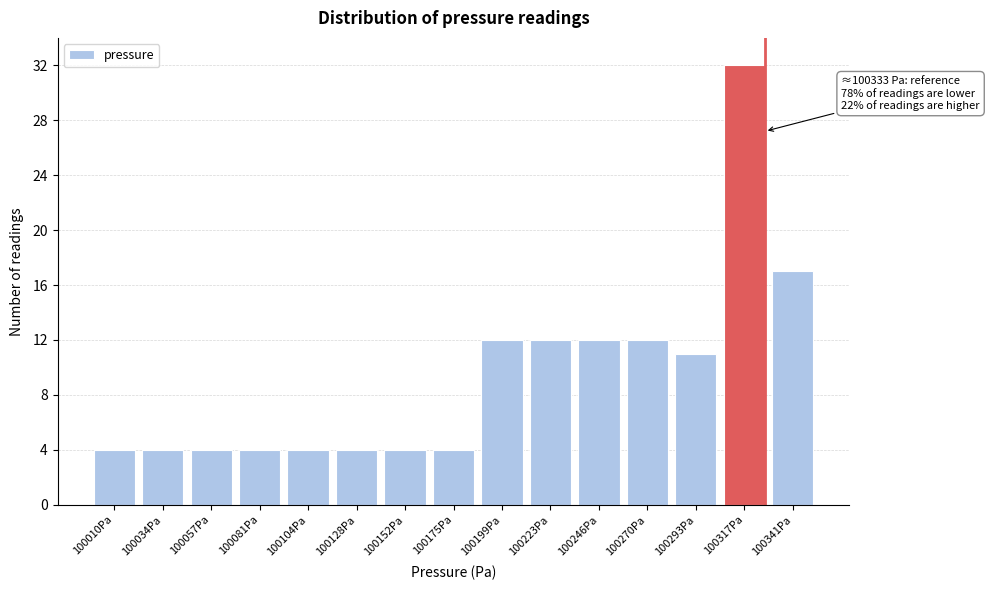

Reading left to right, what are all the values shown in this chart?

100010Pa=4	100034Pa=4	100057Pa=4	100081Pa=4	100104Pa=4	100128Pa=4	100152Pa=4	100175Pa=4	100199Pa=12	100223Pa=12	100246Pa=12	100270Pa=12	100293Pa=11	100317Pa=32	100341Pa=17